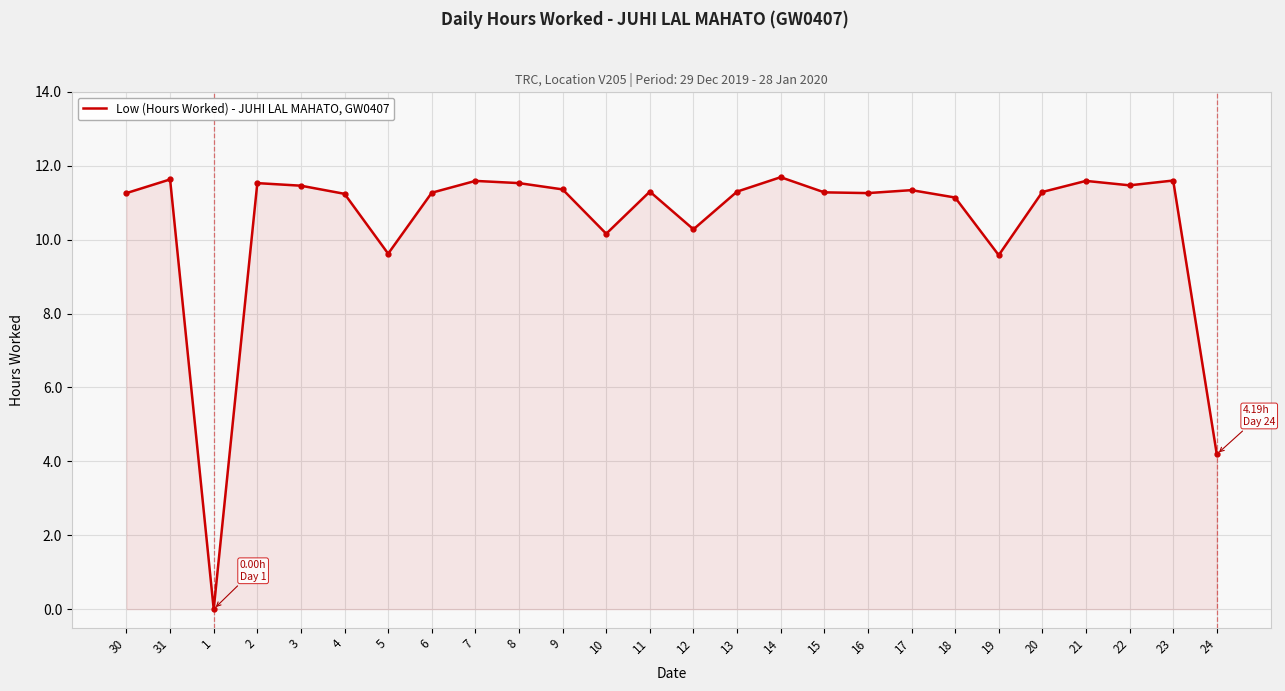

How many values exceed 11?

20